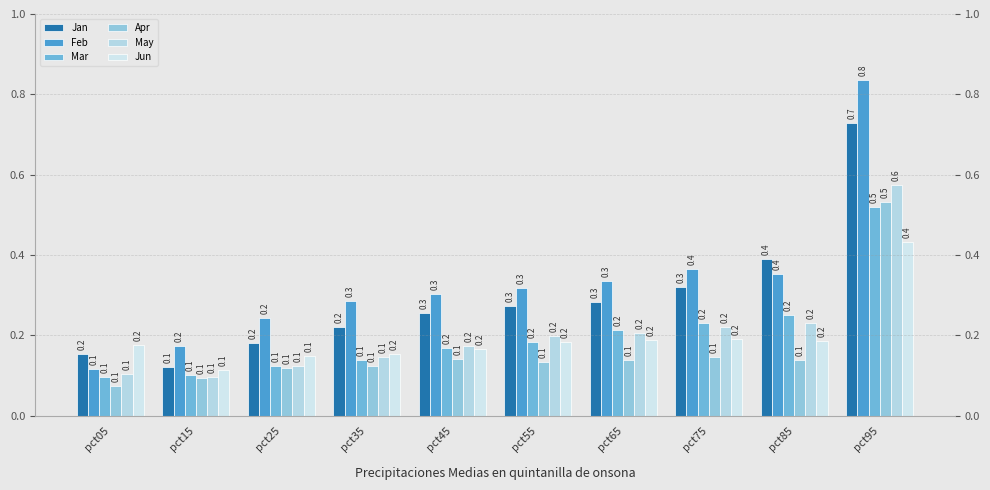

How many bars are there in total?

60